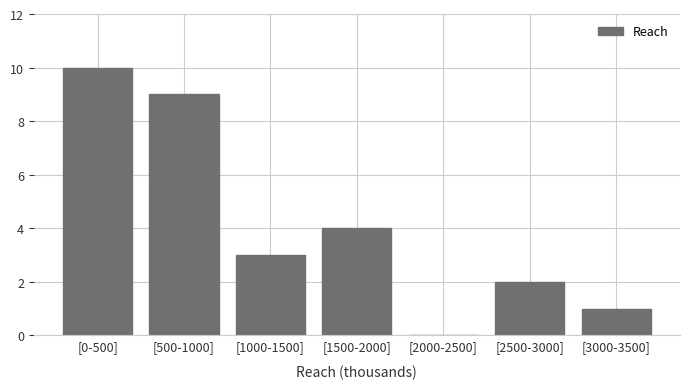

Reading left to right, what are all the values shown in this chart?

[0-500]=10	[500-1000]=9	[1000-1500]=3	[1500-2000]=4	[2000-2500]=0	[2500-3000]=2	[3000-3500]=1